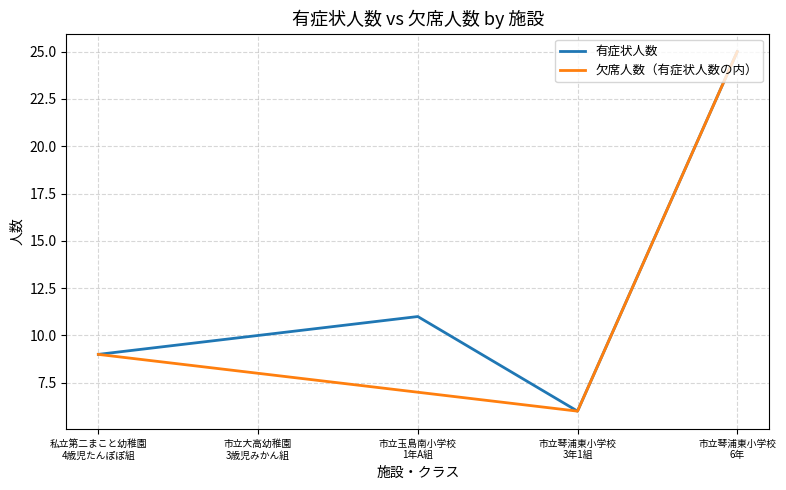

Is it true that 欠席人数（有症状人数の内） equals 7 at 市立玉島南小学校
1年A組?

True